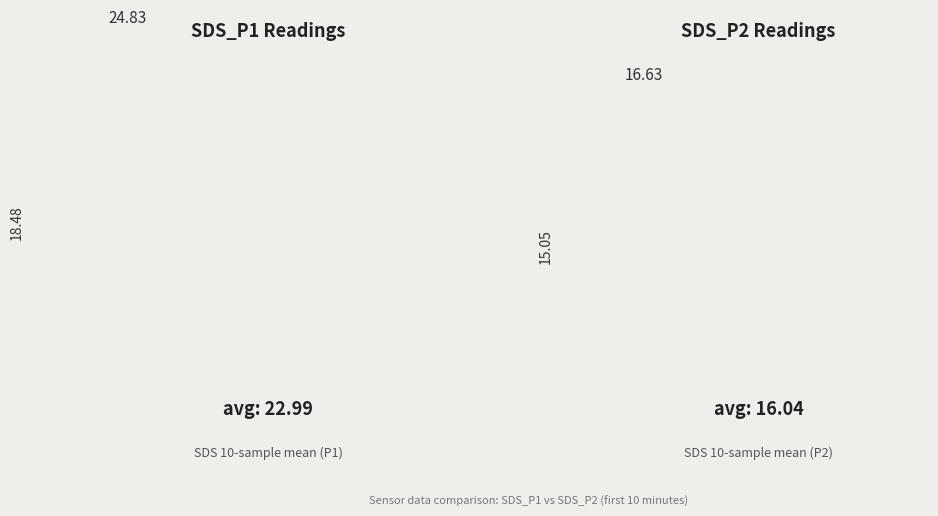

True or false: SDS_P2 has a value of 16.4 at 00:03.

True